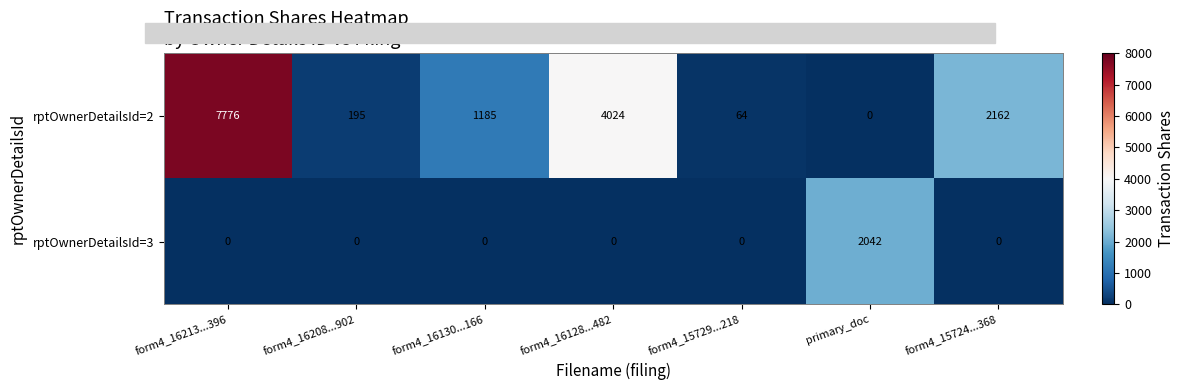

How many data points does each series have?

7